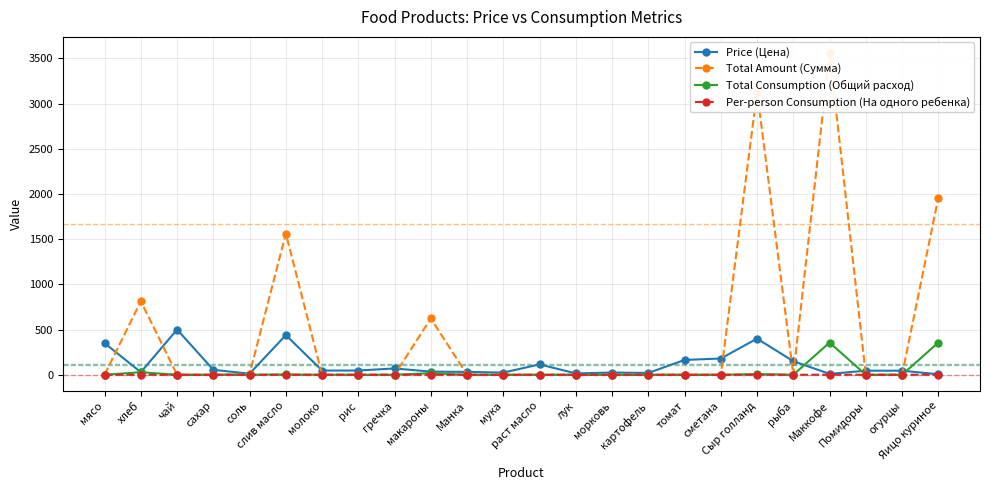

Is it true that Per-person Consumption (На одного ребенка) equals 0.0 at мука?

True